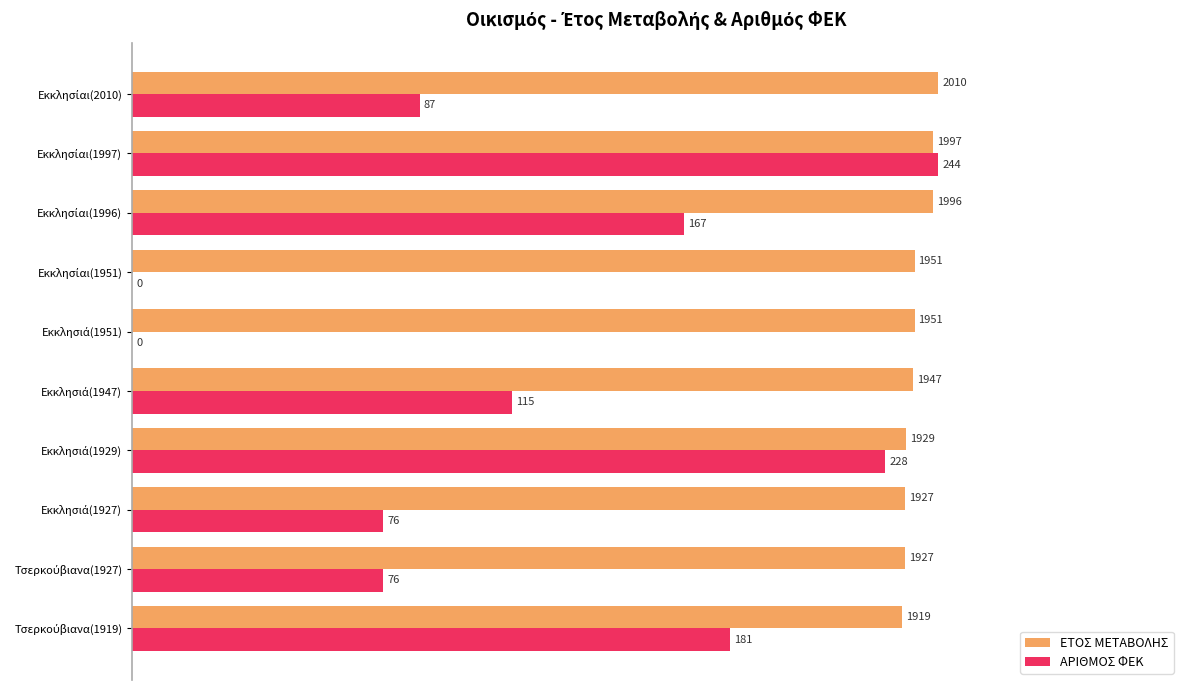

Which series has the largest range (max minus min)?

ΑΡΙΘΜΟΣ ΦΕΚ